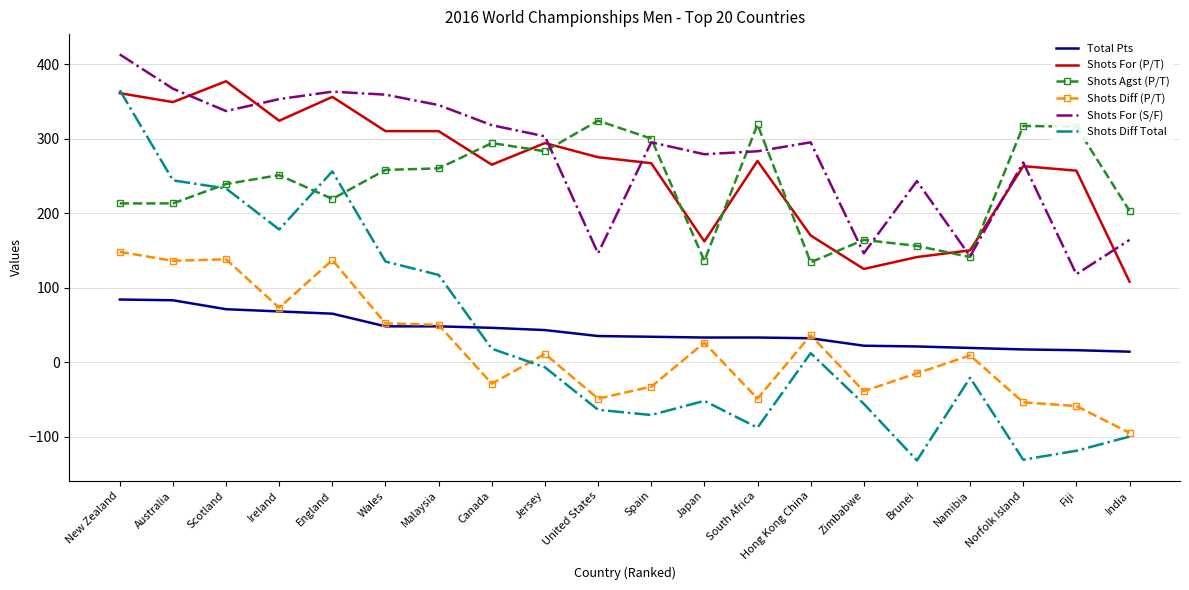

Where do Shots For (P/T) and Shots Diff Total first cross each other?

New Zealand and Australia